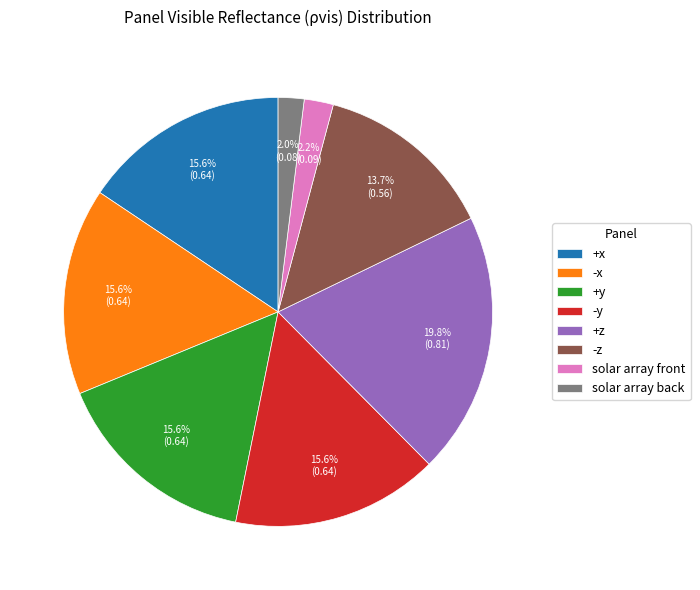

Which has a higher value, +z or solar array back?

+z